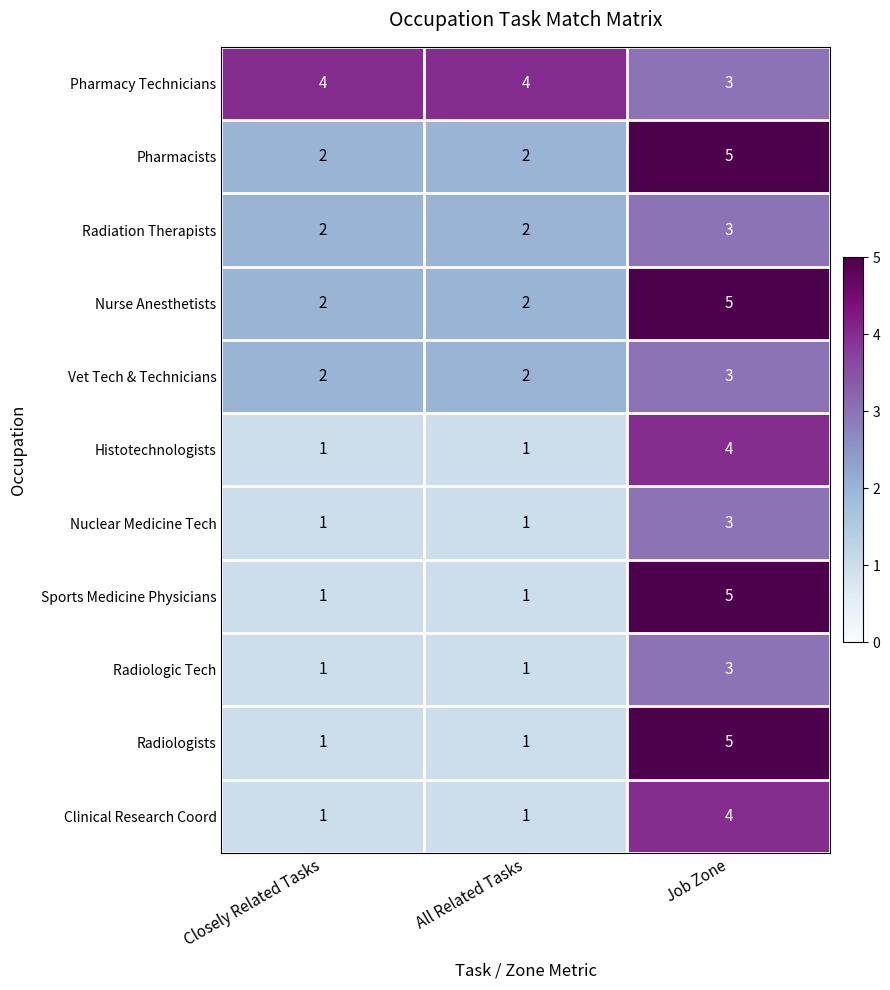

What is the difference between the maximum and minimum values in the Pharmacists series?

3